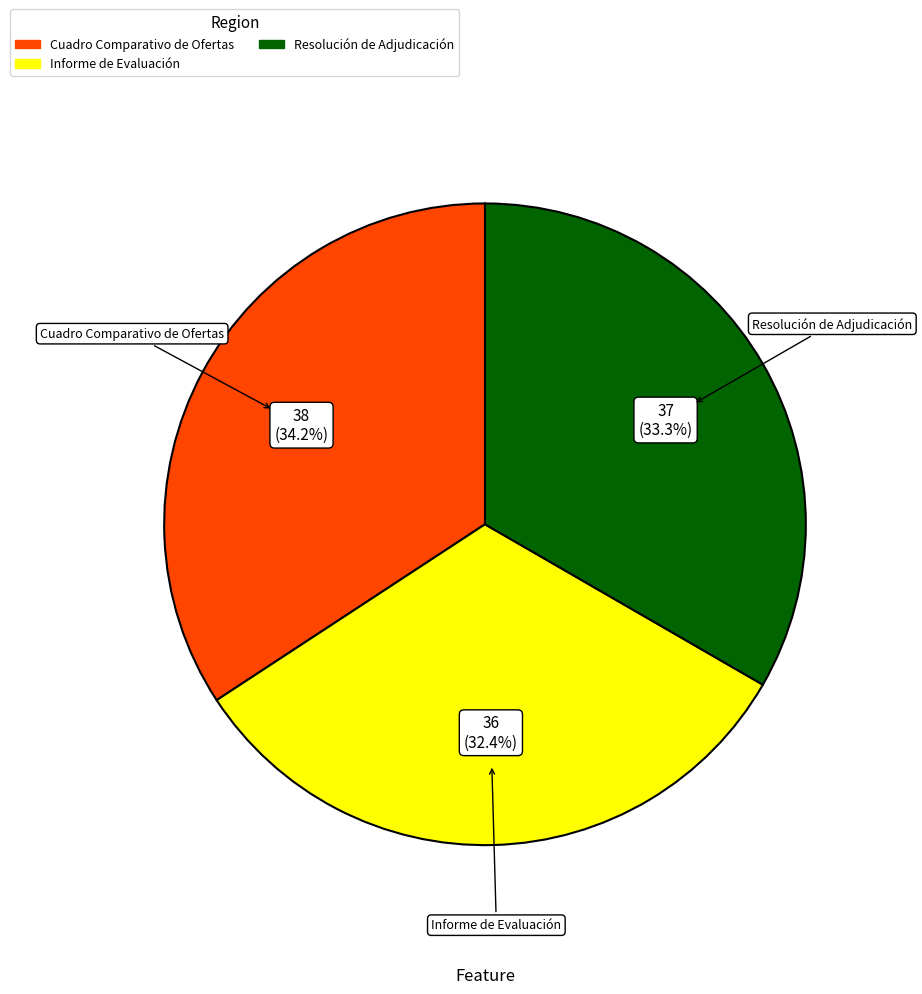

How many slices are in this pie chart?

3